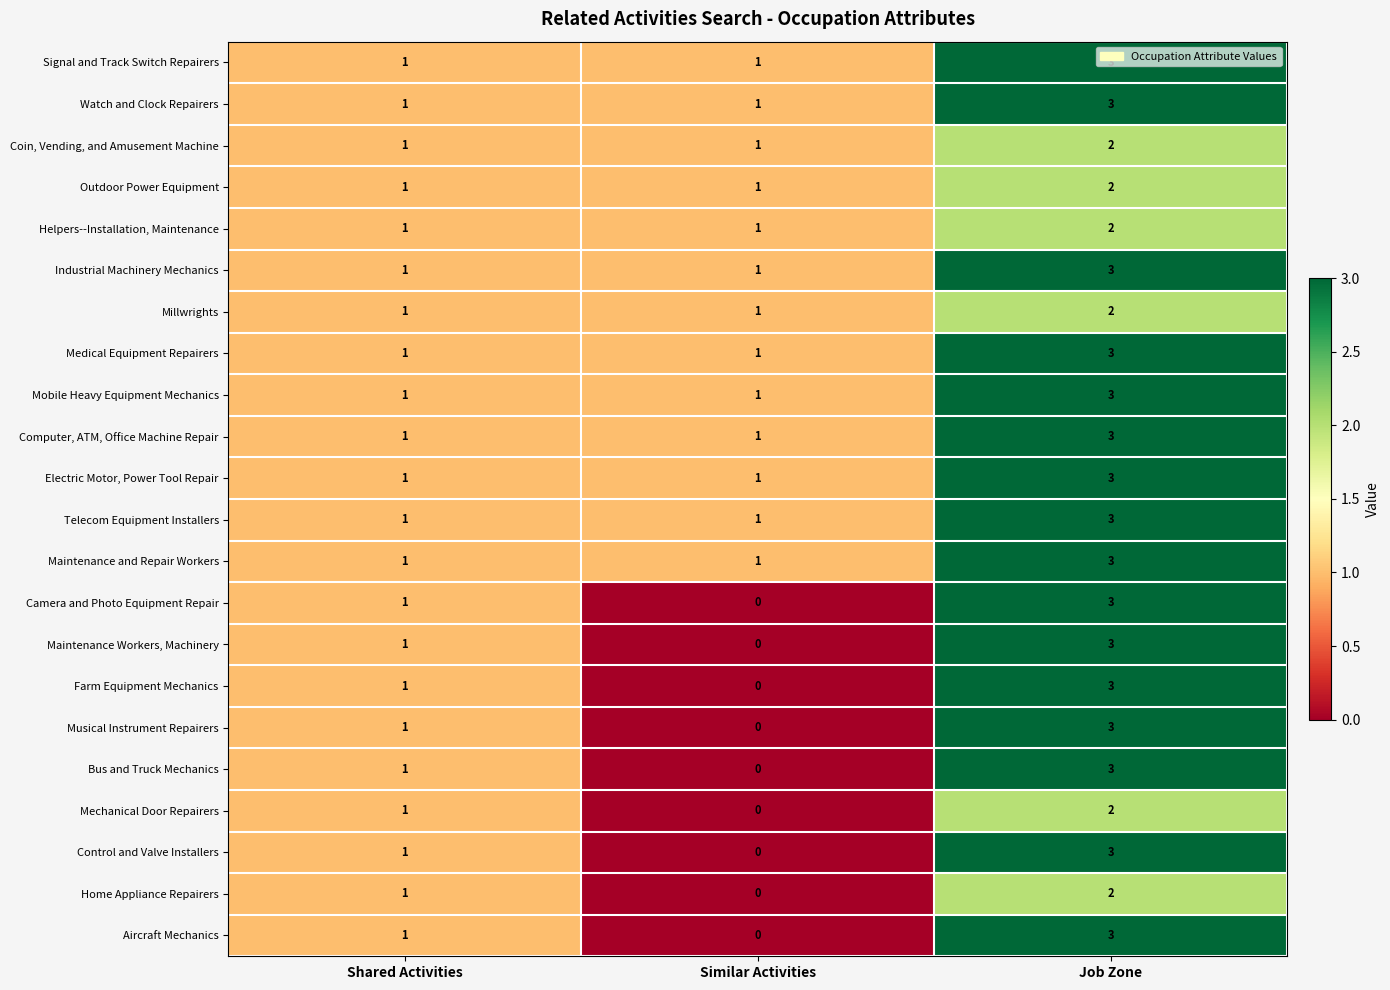

Is it true that Aircraft Mechanics equals 3 at Job Zone?

True